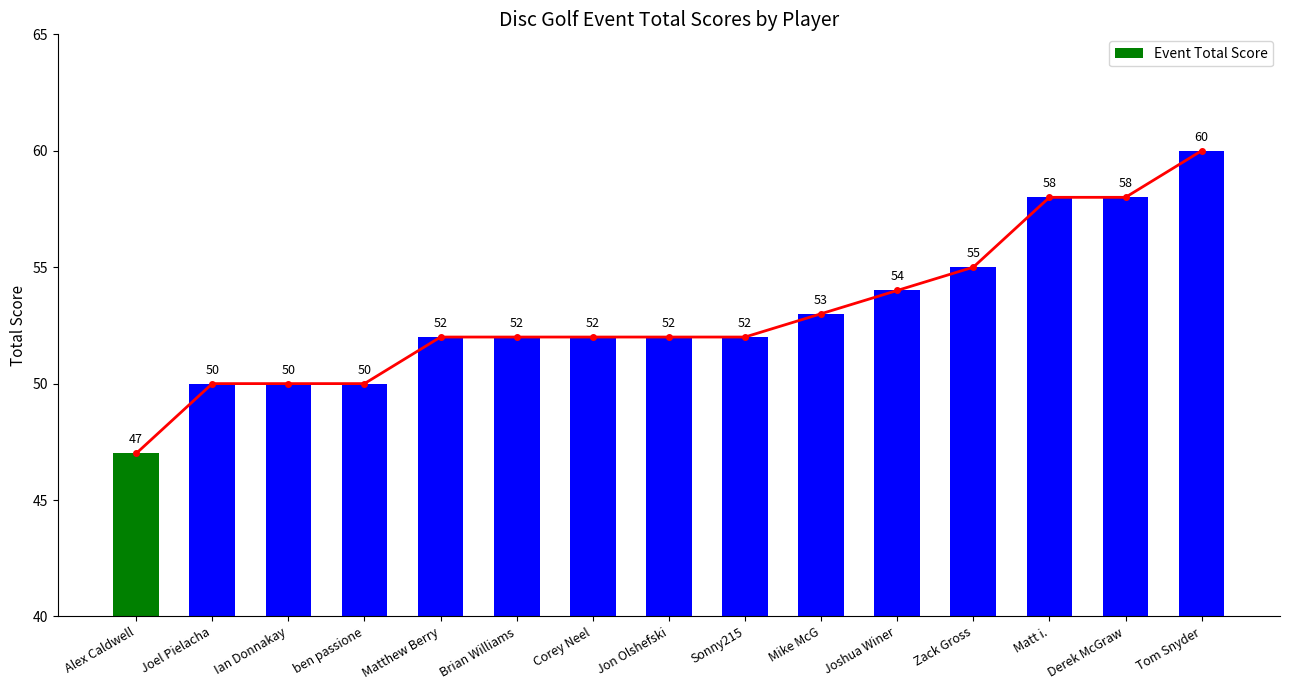

Rank the categories by value from lowest to highest.

Alex Caldwell, Joel Pielacha, Ian Donnakay, ben passione, Matthew Berry, Brian Williams, Corey Neel, Jon Olshefski, Sonny215, Mike McG, Joshua Winer, Zack Gross, Matt i., Derek McGraw, Tom Snyder